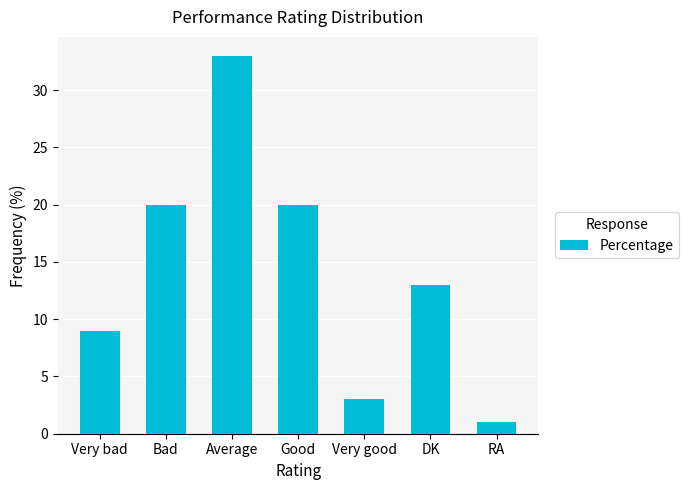

What is the change in value from Very bad to Average?

+24